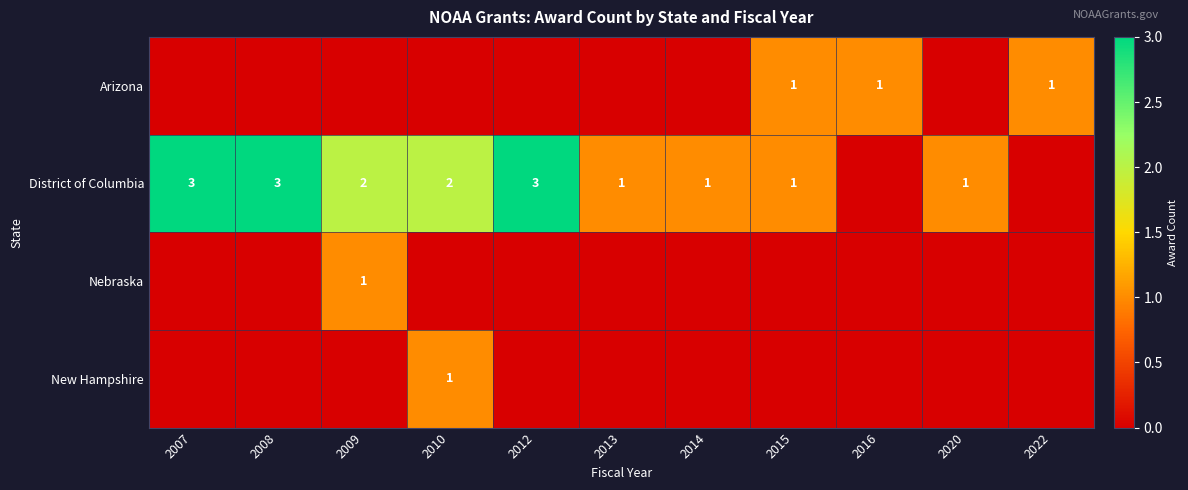

What is the maximum value shown in the chart?

3